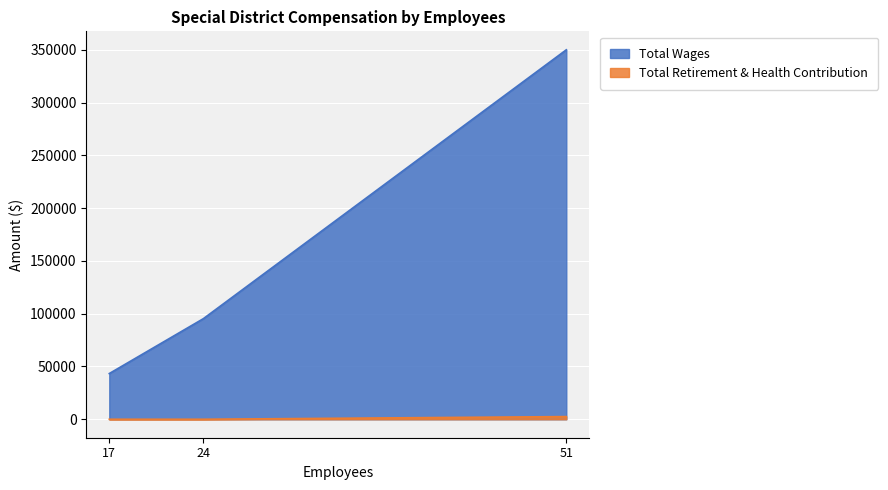

What are all the series names shown in the legend?

Total Wages, Total Retirement & Health Contribution